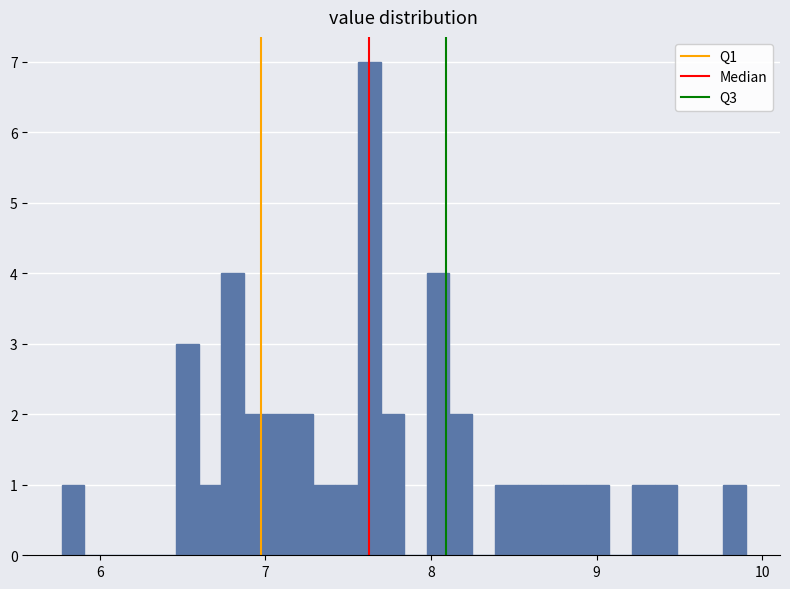

Read against the x-axis, roughly where is the centre of the tallest bar?

7.6